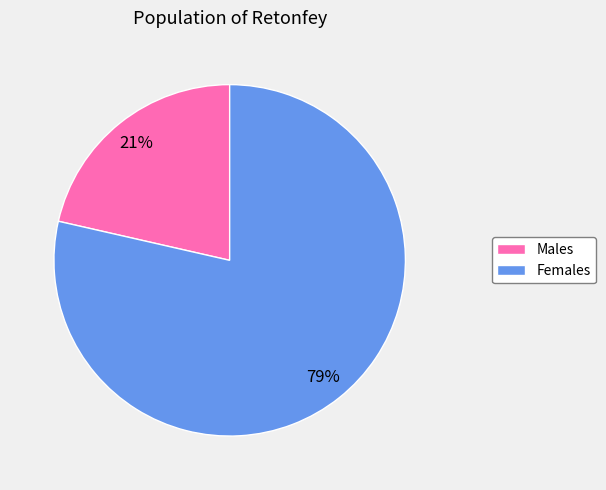

To the nearest percent, what is the average slice percentage?

50%